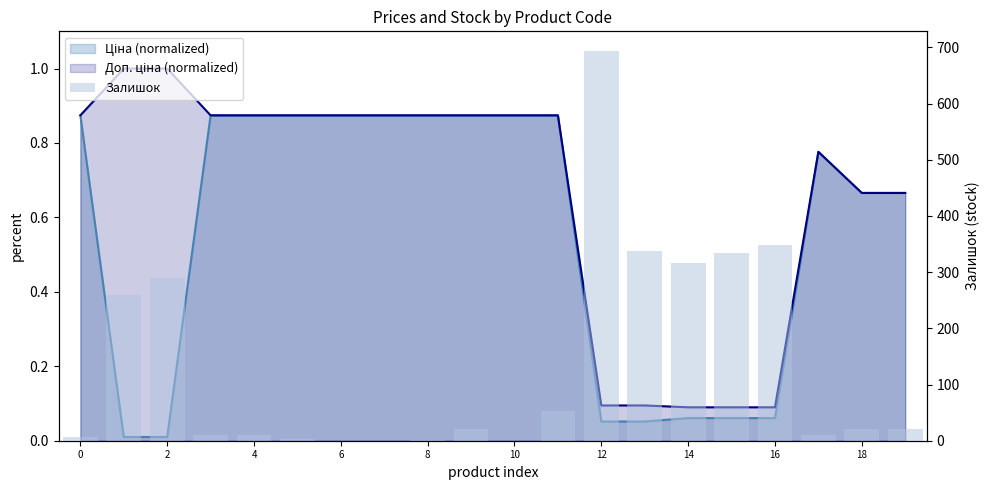

What is the difference between the maximum and minimum values?

694